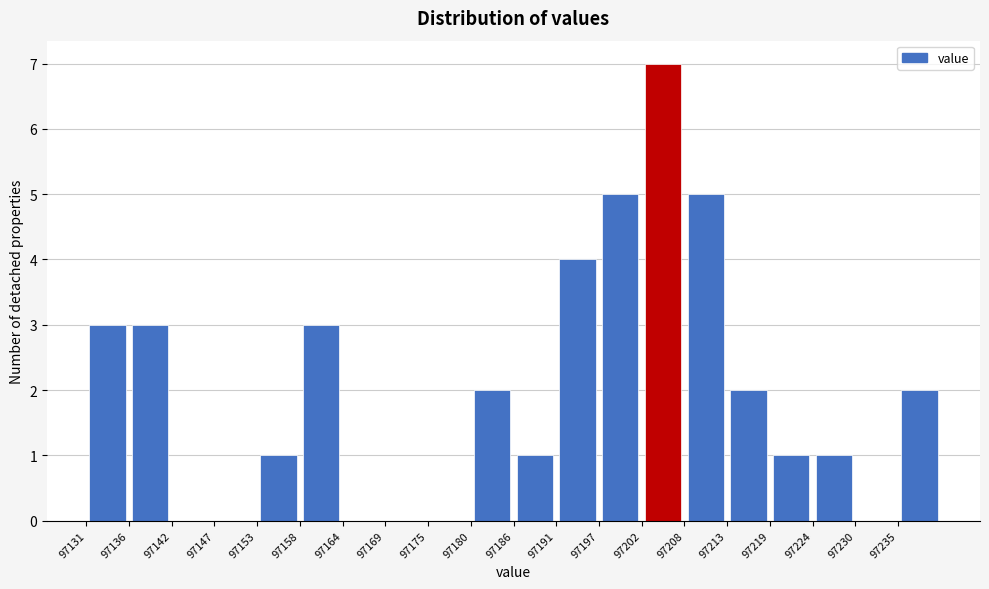

What is the height of the bar covering 97158.5 to 97164.0 on the x-axis? Neither the bar edges nor the heights are printed on the chart, so give them approximately, as read against the axes.

3